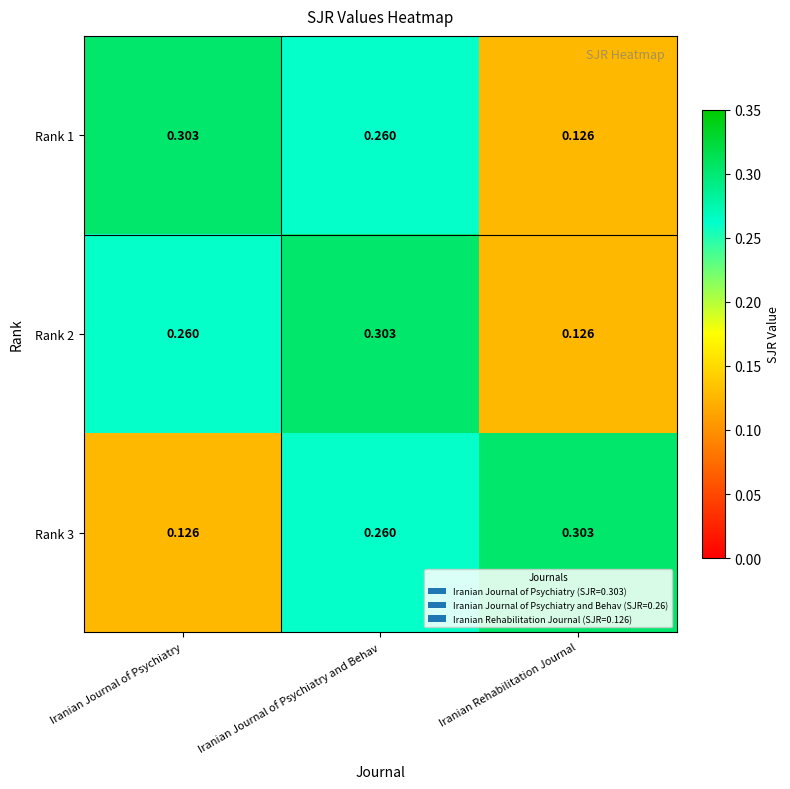

At which label does Rank 1 reach its peak?

Iranian Journal of Psychiatry